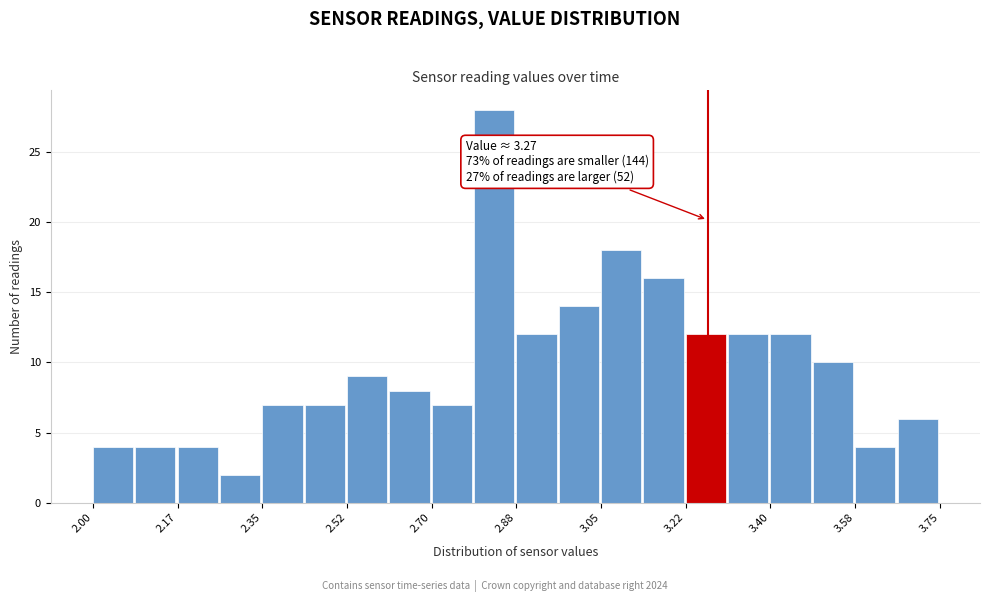

Which range on the x-axis has the tallest bar?

2.78 to 2.88